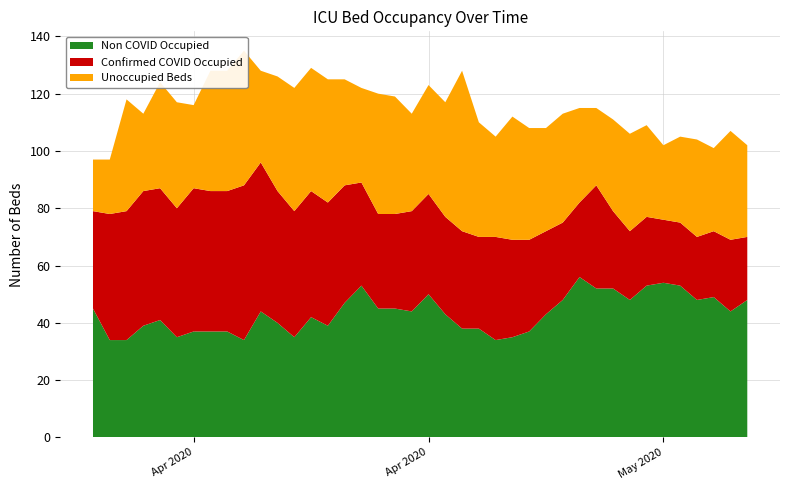

Reading left to right, transcribe all the data shown in this chart.

Non COVID Occupied: 45	34	34	39	41	35	37	37	37	34	44	40	35	42	39	47	53	45	45	44	50	43	38	38	34	35	37	43	48	56	52	52	48	53	54	53	48	49	44	48
Confirmed COVID Occupied: 34	44	45	47	46	45	50	49	49	54	52	46	44	44	43	41	36	33	33	35	35	34	34	32	36	34	32	29	27	26	36	27	24	24	22	22	22	23	25	22
Unoccupied Beds: 18	19	39	27	37	37	29	42	42	47	32	40	43	43	43	37	33	42	41	34	38	40	56	40	35	43	39	36	38	33	27	32	34	32	26	30	34	29	38	32